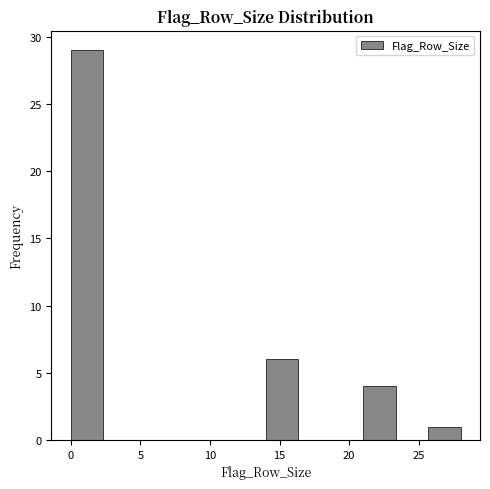

Over which range of the x-axis is the bar tallest?

0.0 to 2.5